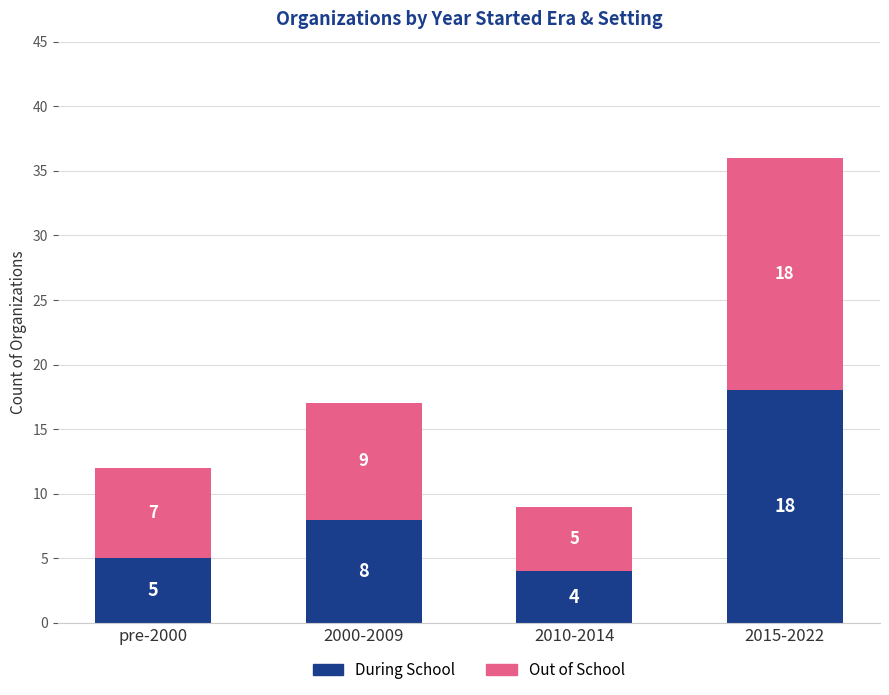

Where is During School nearest to the value 11?

2000-2009